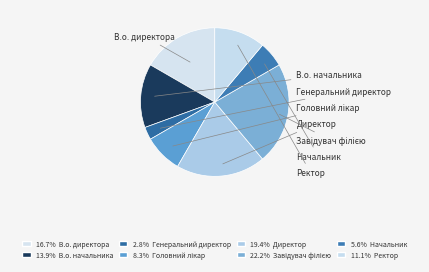

The Ректор slice represents 24% of the pie. True or false?

False